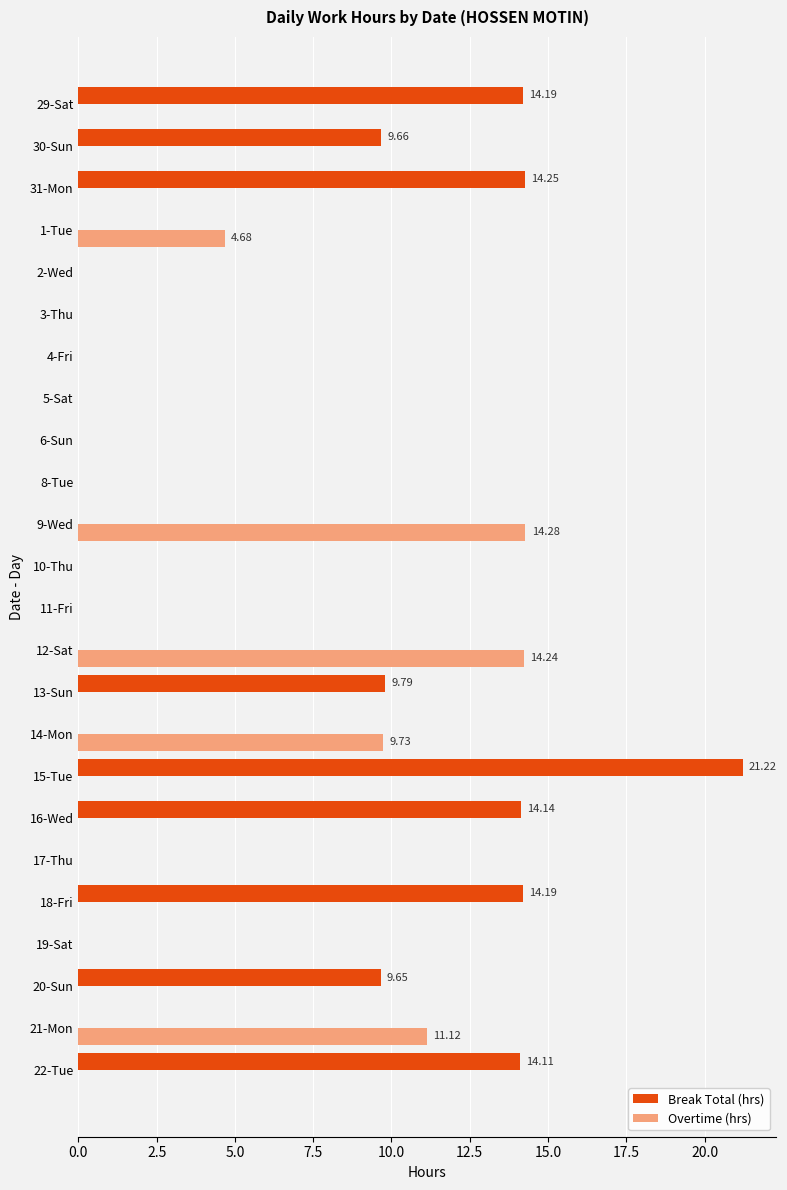

Which series has the largest total across all categories?

Break Total (hrs)